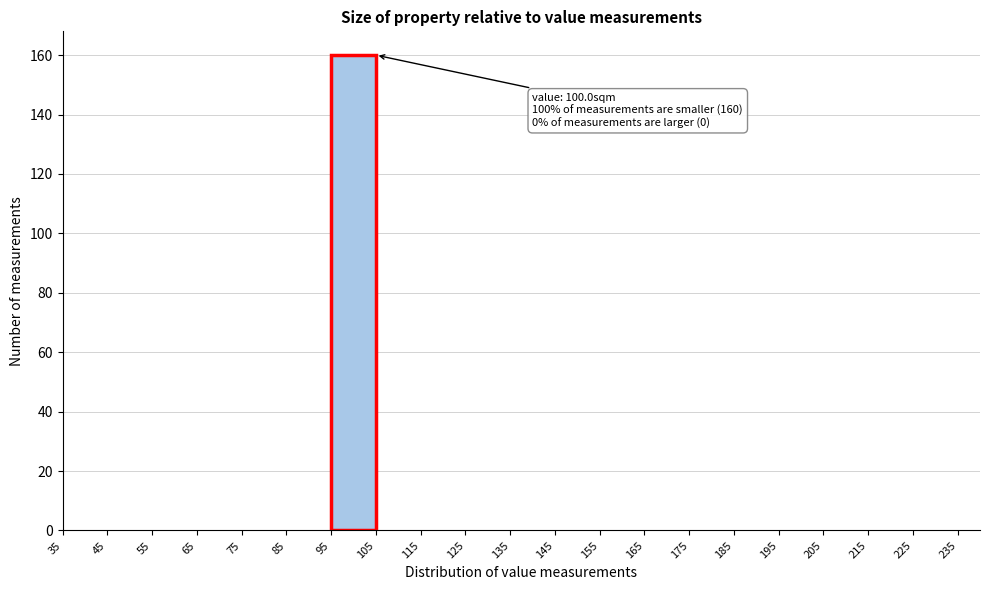

Over which range of the x-axis is the bar tallest?

95 to 105